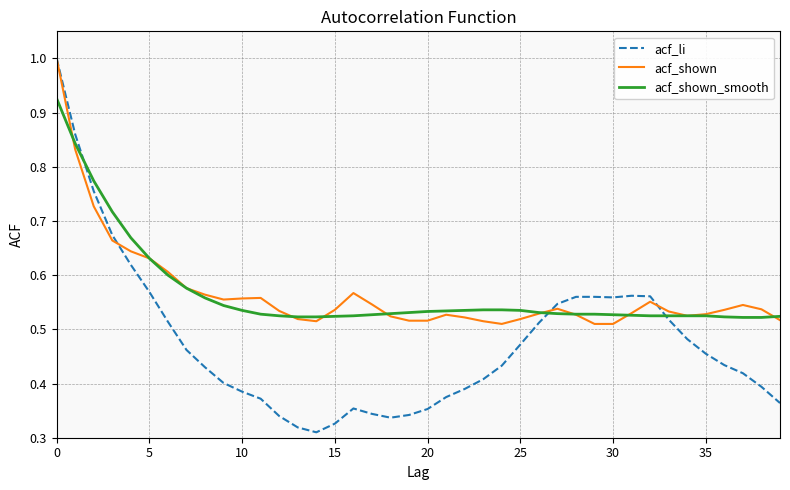

Does the chart display data point markers on the line(s)?

No